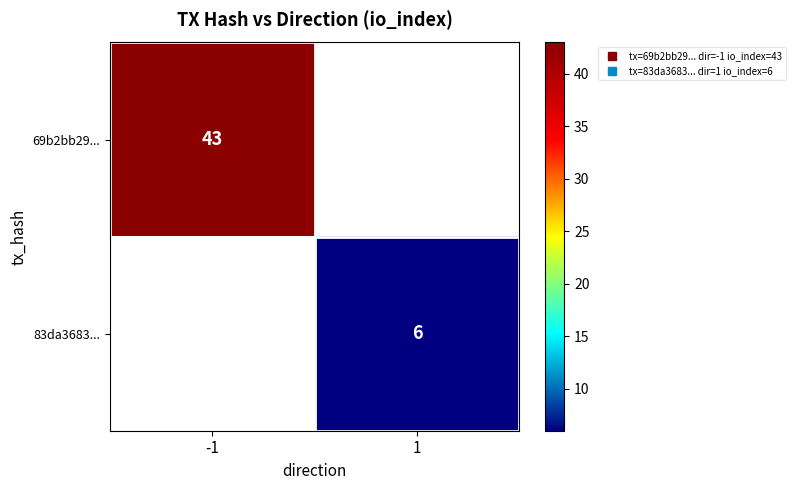

How many distinct data groups are displayed?

2